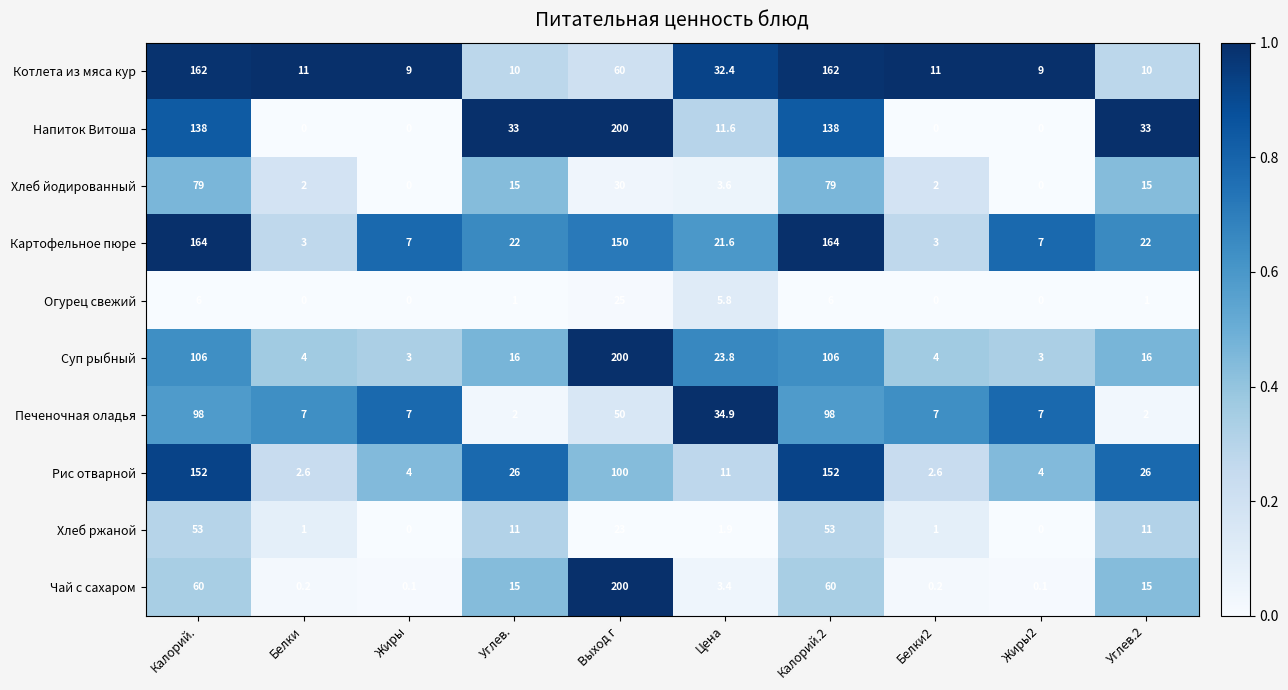

What is the total value across all series at Жиры2?

30.1